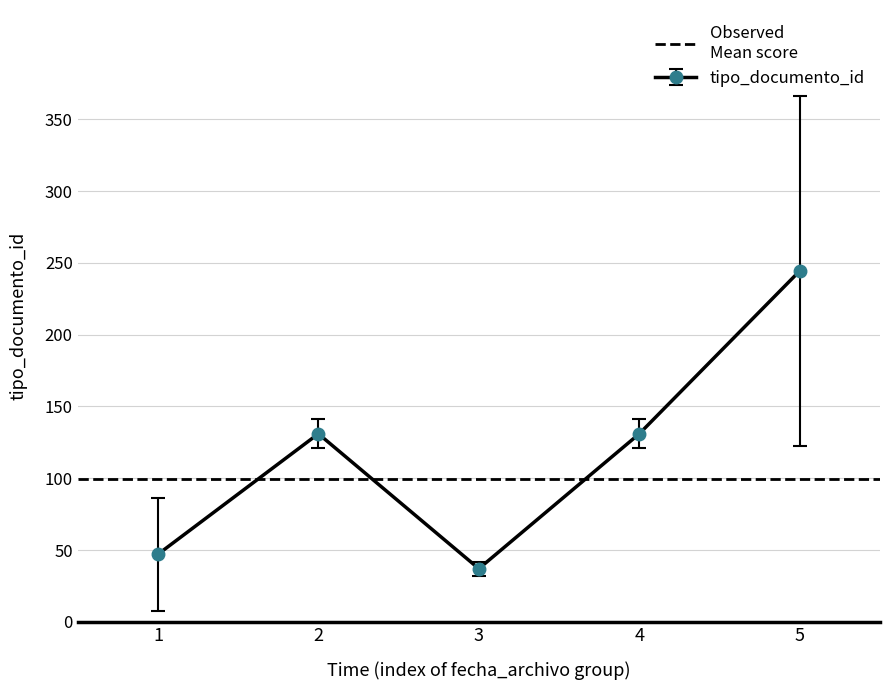

Where is the first local minimum for tipo_documento_id?

3